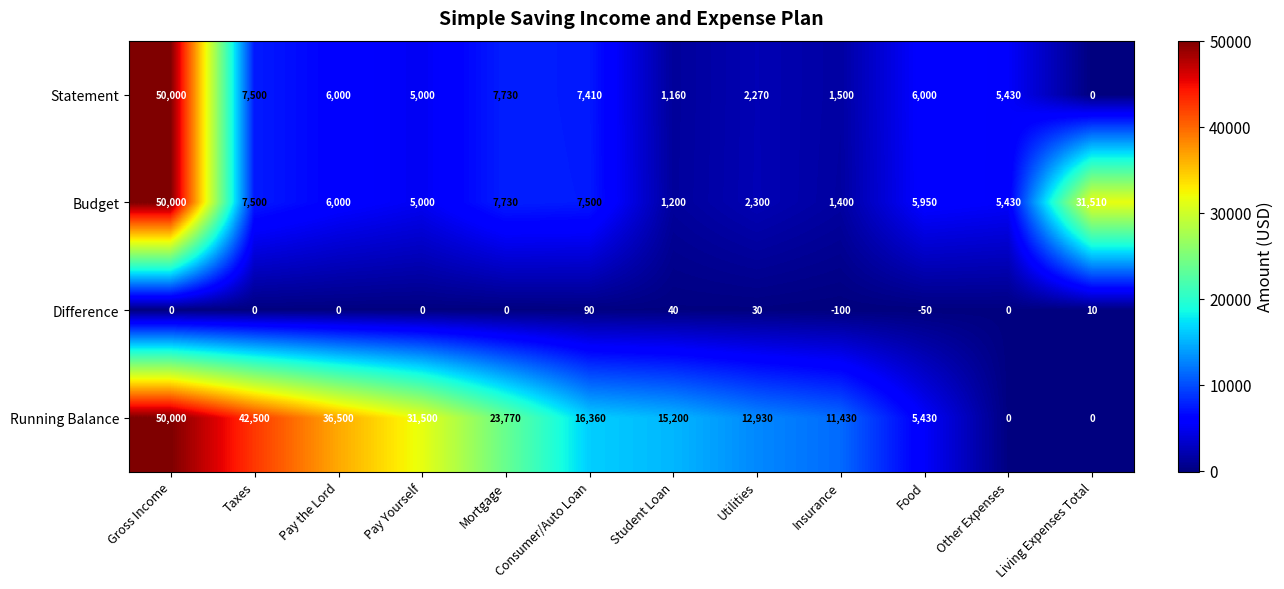

How many series are shown in this chart?

4